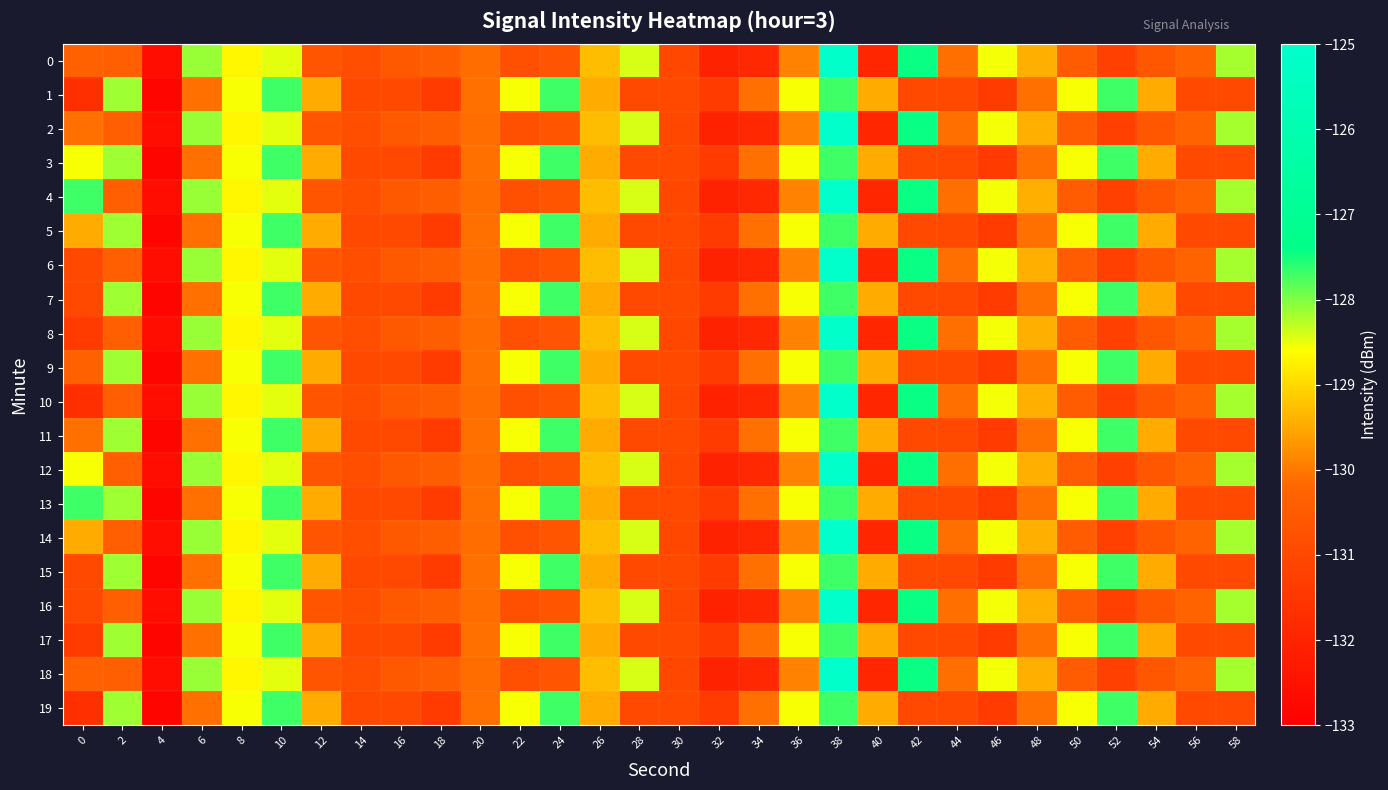

Which label corresponds to the smallest value in the chart?

4